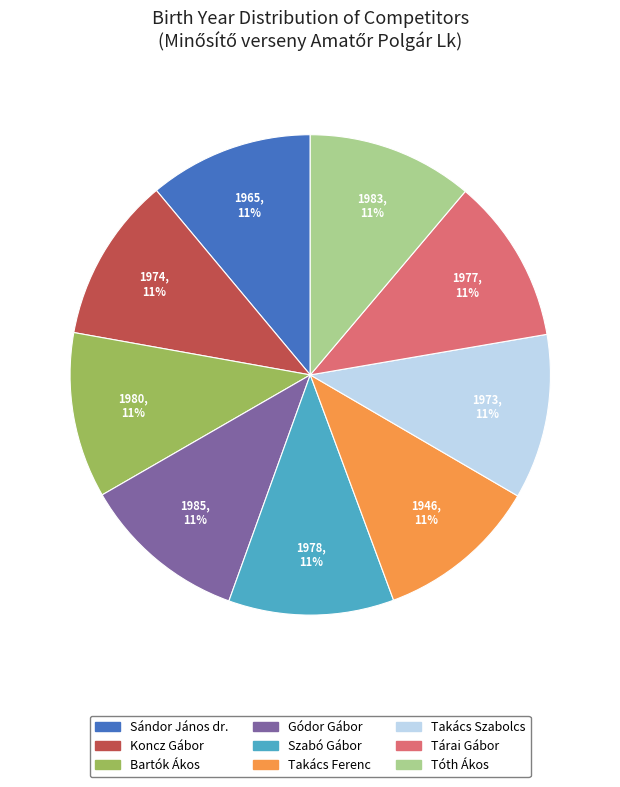

Approximately how many times larger is the value at Koncz Gábor compared to Sándor János dr.?

1.0